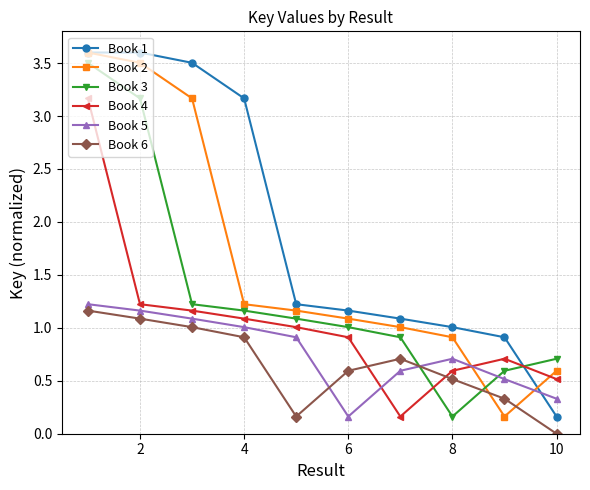

True or false: Book 3 and Book 1 intersect in this chart.

True